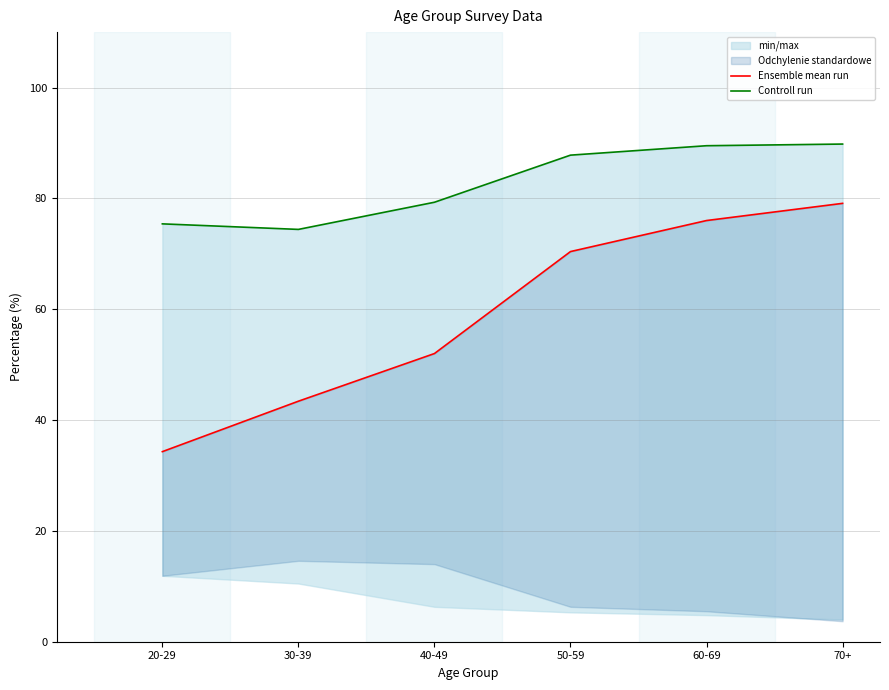

Which series has the largest range (max minus min)?

Ensemble mean run